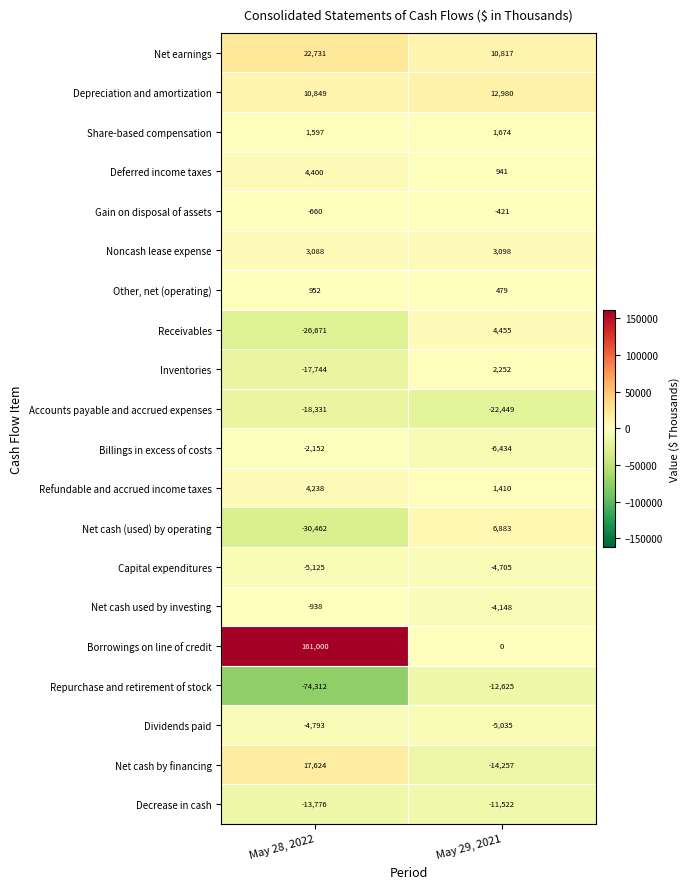

Rank the series by their maximum value, from highest to lowest.

Borrowings on line of credit, Net earnings, Net cash by financing, Depreciation and amortization, Net cash (used) by operating, Receivables, Deferred income taxes, Refundable and accrued income taxes, Noncash lease expense, Inventories, Share-based compensation, Other, net (operating), Gain on disposal of assets, Net cash used by investing, Billings in excess of costs, Capital expenditures, Dividends paid, Decrease in cash, Repurchase and retirement of stock, Accounts payable and accrued expenses